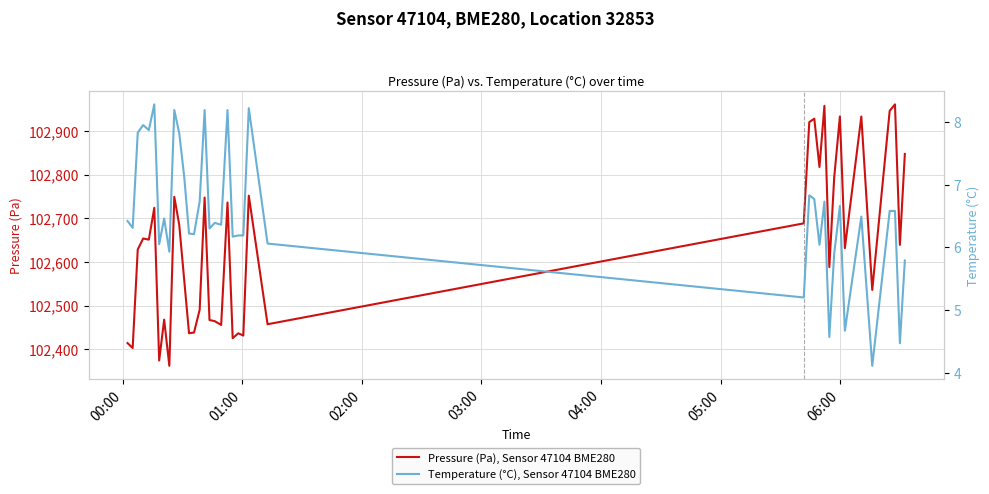

How many values in the Temperature (°C), Sensor 47104 BME280 series are below 6?

8